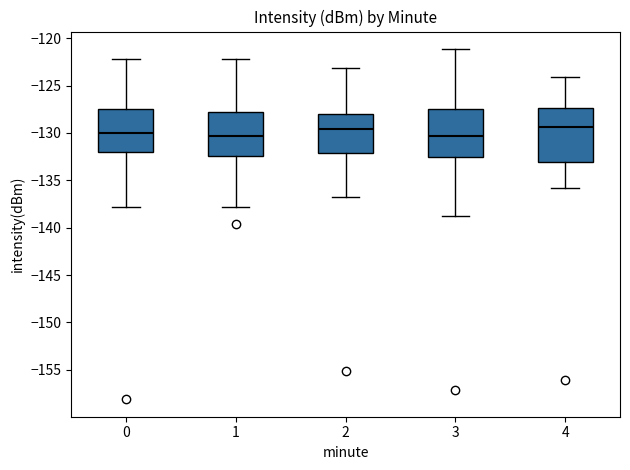

Reading left to right, read every box against the y-axis: the position of its median line, the range the box covers, and the ends of its whiskers. The values are not printed on the chart, so give them approximately, as read against the axis.

0: median -130.0, box -132.0 to -127.5, whiskers -138.0 to -122.0
1: median -130.5, box -132.5 to -128.0, whiskers -138.0 to -122.0
2: median -129.5, box -132.0 to -128.0, whiskers -137.0 to -123.0
3: median -130.5, box -132.5 to -127.5, whiskers -139.0 to -121.0
4: median -129.5, box -133.0 to -127.5, whiskers -136.0 to -124.0